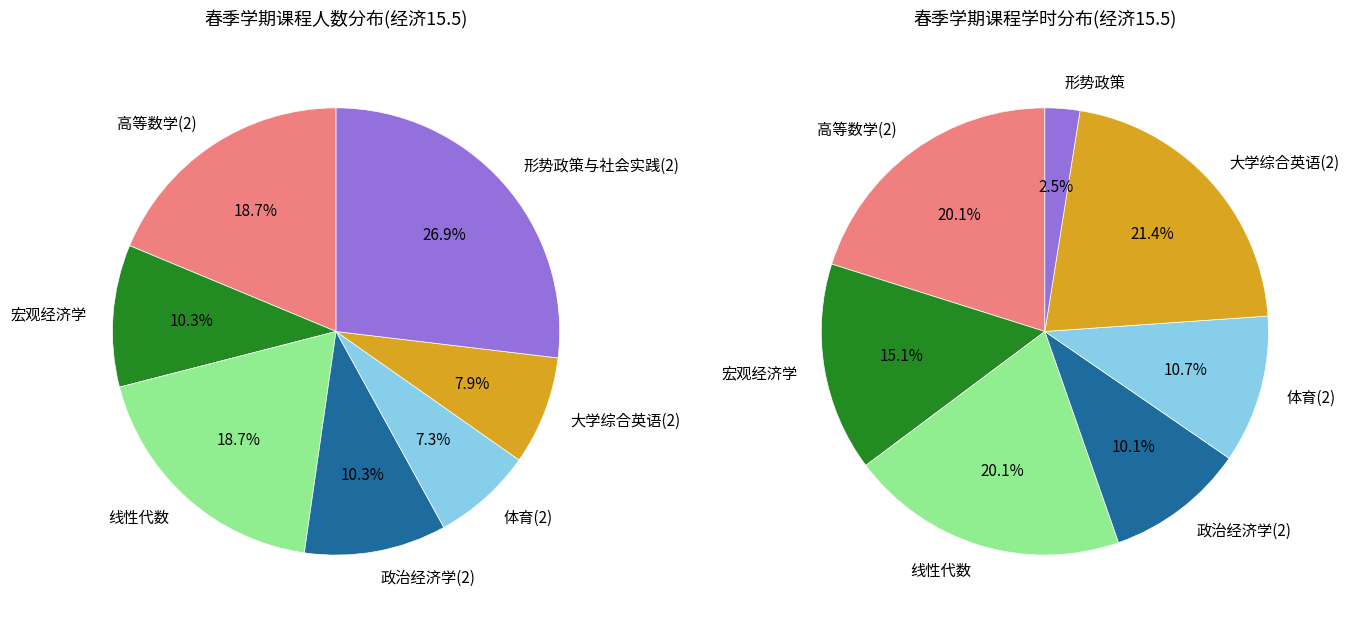

Which slice is the smallest?

体育(2)